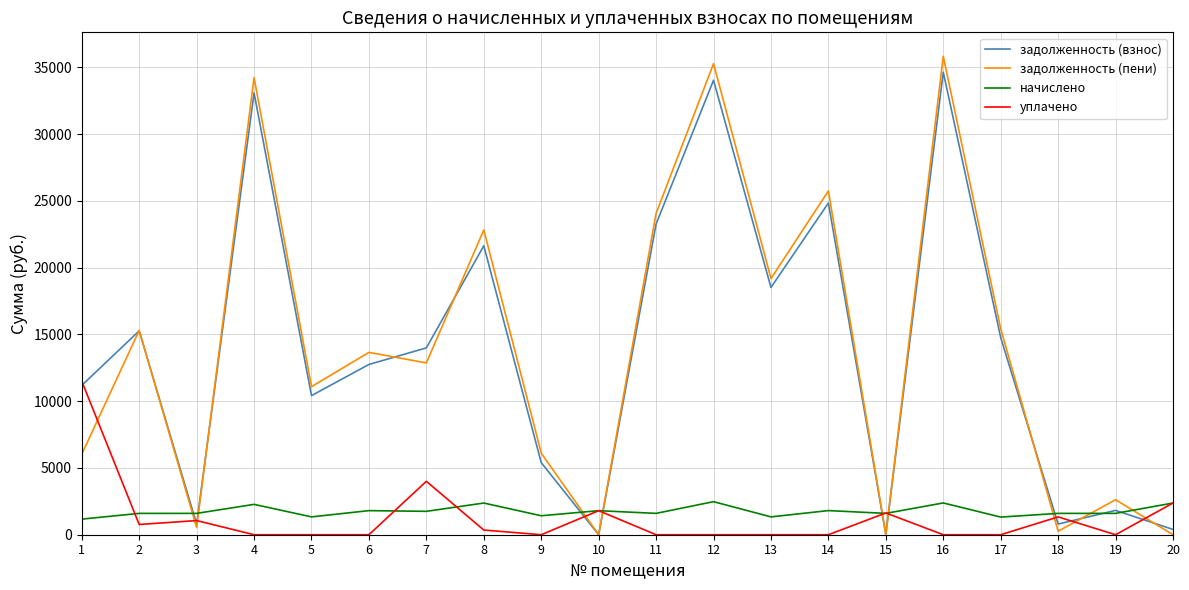

What is the sum of all задолженность (пени) values?

281067.1